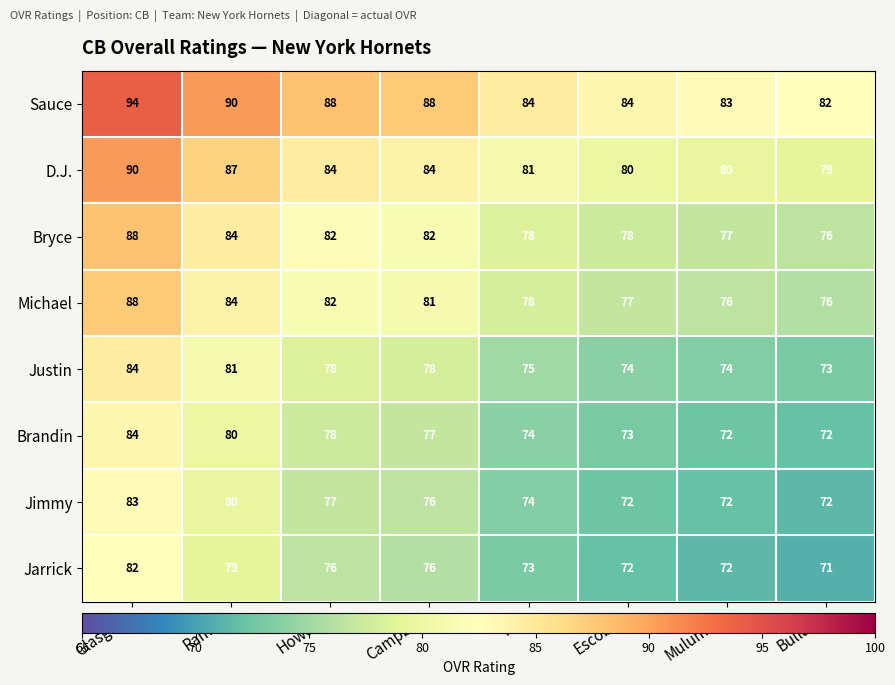

The Jarrick series shows 125 at Glasgow. True or false?

False